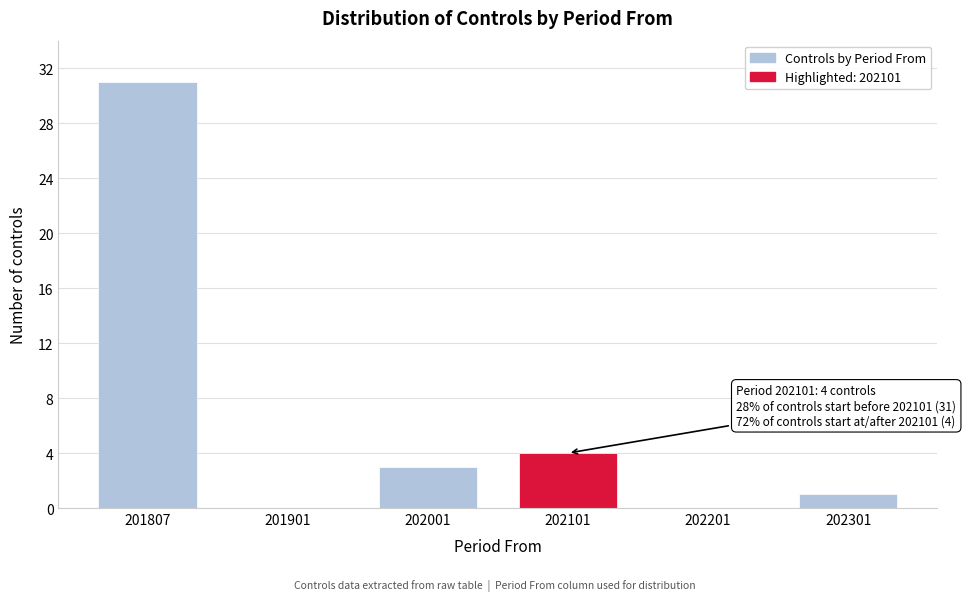

Reading left to right, extract all data points from this chart.

201807=31	201901=0	202001=3	202101=4	202201=0	202301=1